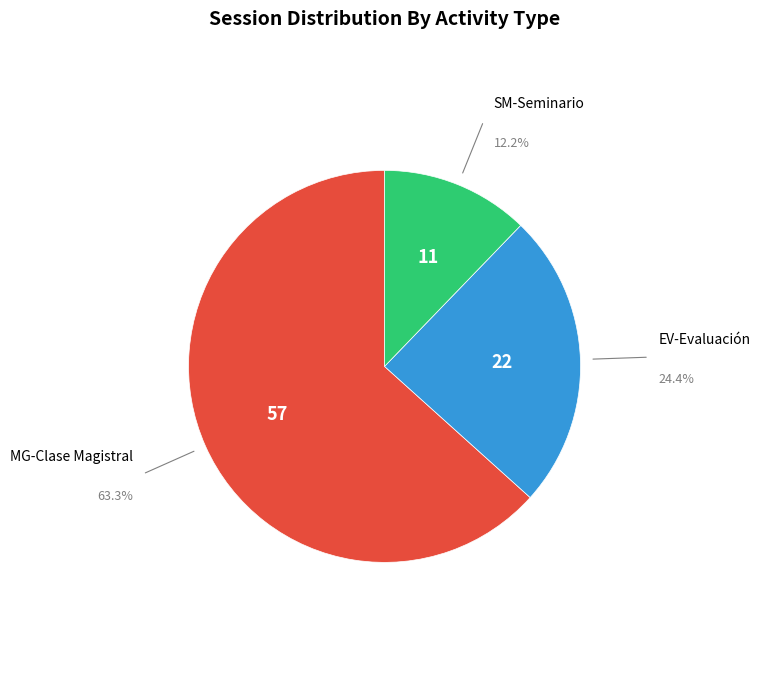

How many slices are in this pie chart?

3